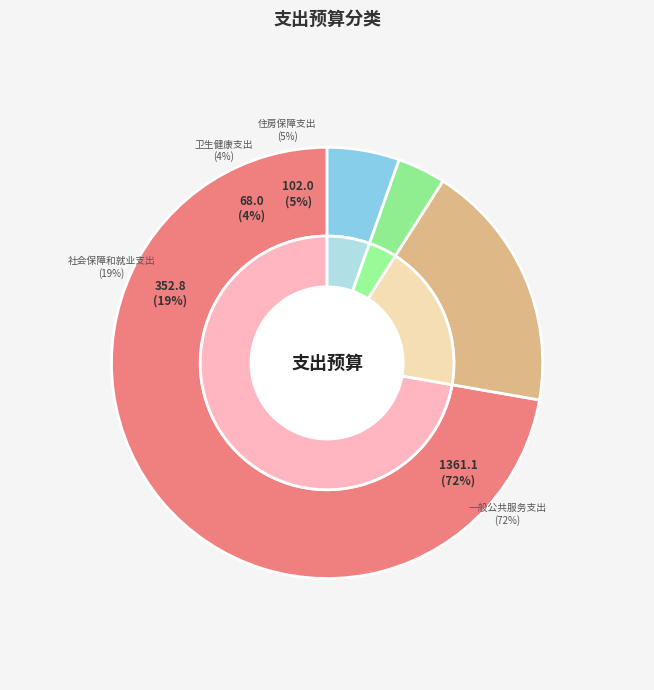

Count the number of slices in the pie.

4